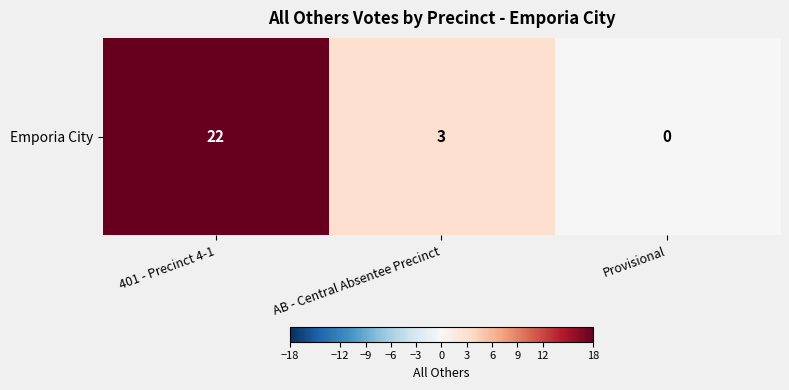

What is the maximum value shown in the chart?

22